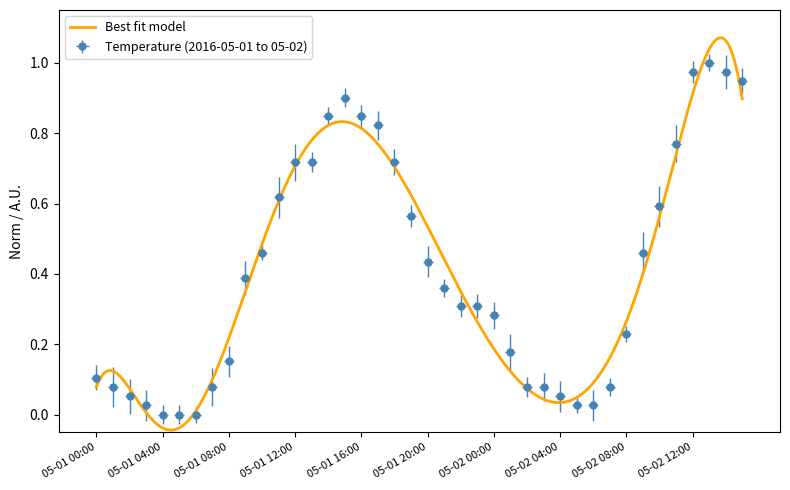

The chart shows a value of 0.1 at 05-01 07:00. True or false?

False